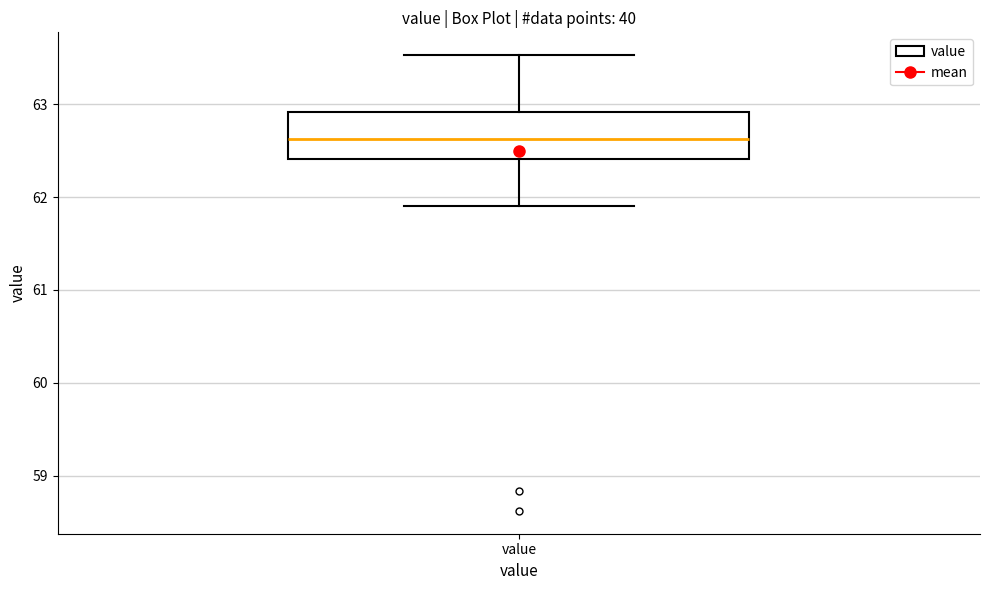

Transcribe this box plot: give where the median line is, the range the box spans, and where the two whiskers end, as read against the y-axis. The values are not printed on the chart, so give them approximately, as read against the axis.

median 62.6, box 62.4 to 62.9, whiskers 61.9 to 63.5